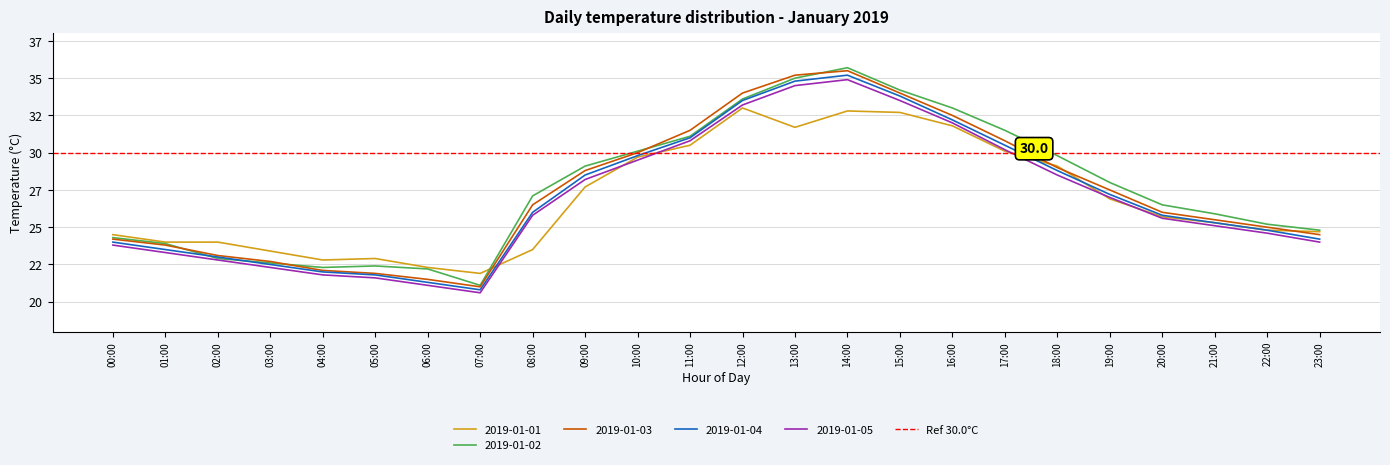

Between 02:00 and 20:00, which is larger?

20:00